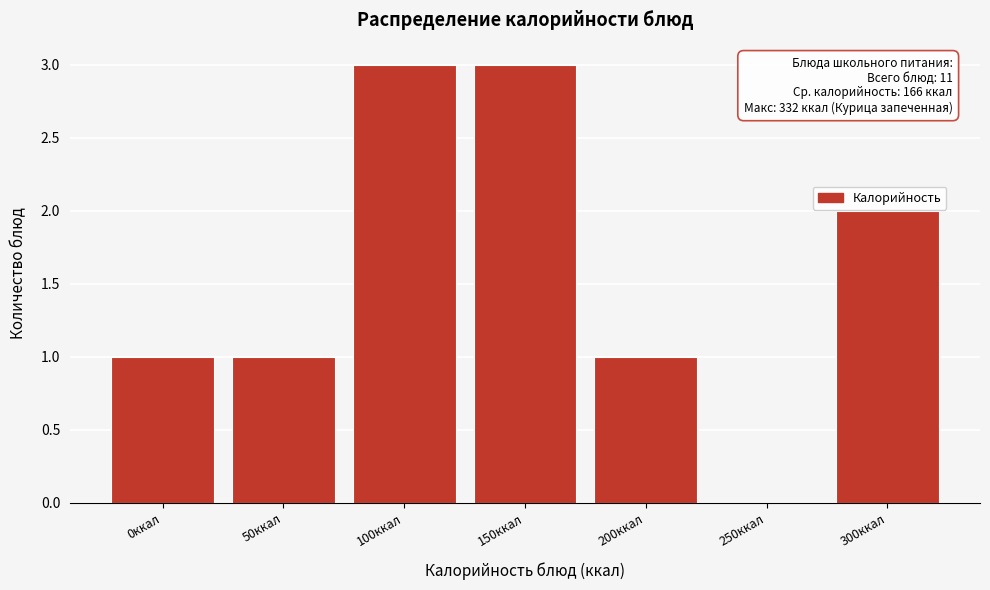

Reading left to right, list all the values displayed in this chart.

0ккал=1	50ккал=1	100ккал=3	150ккал=3	200ккал=1	250ккал=0	300ккал=2